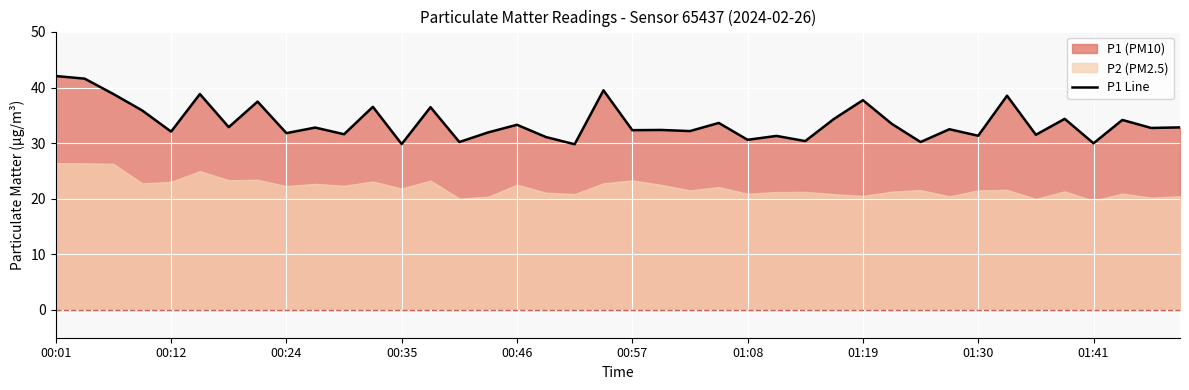

What is the maximum value for P1 Line?

42.1